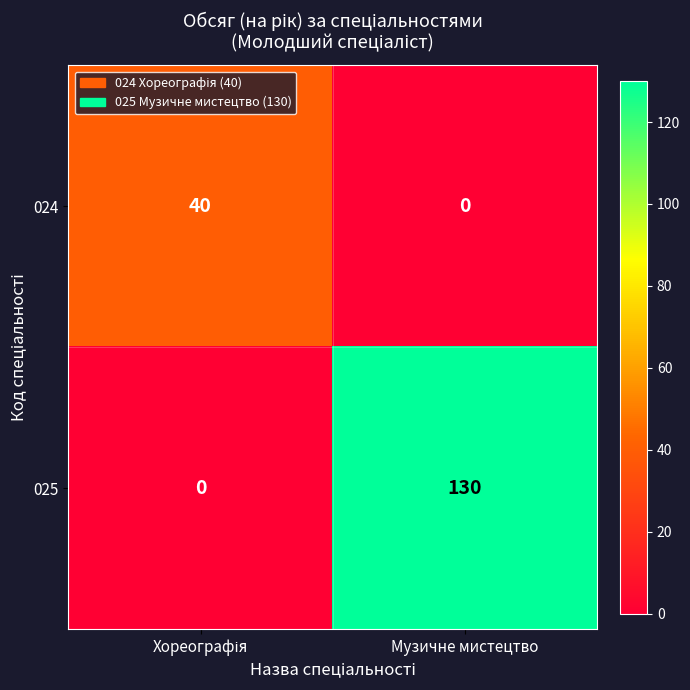

List the series in order of their overall mean, lowest first.

024, 025